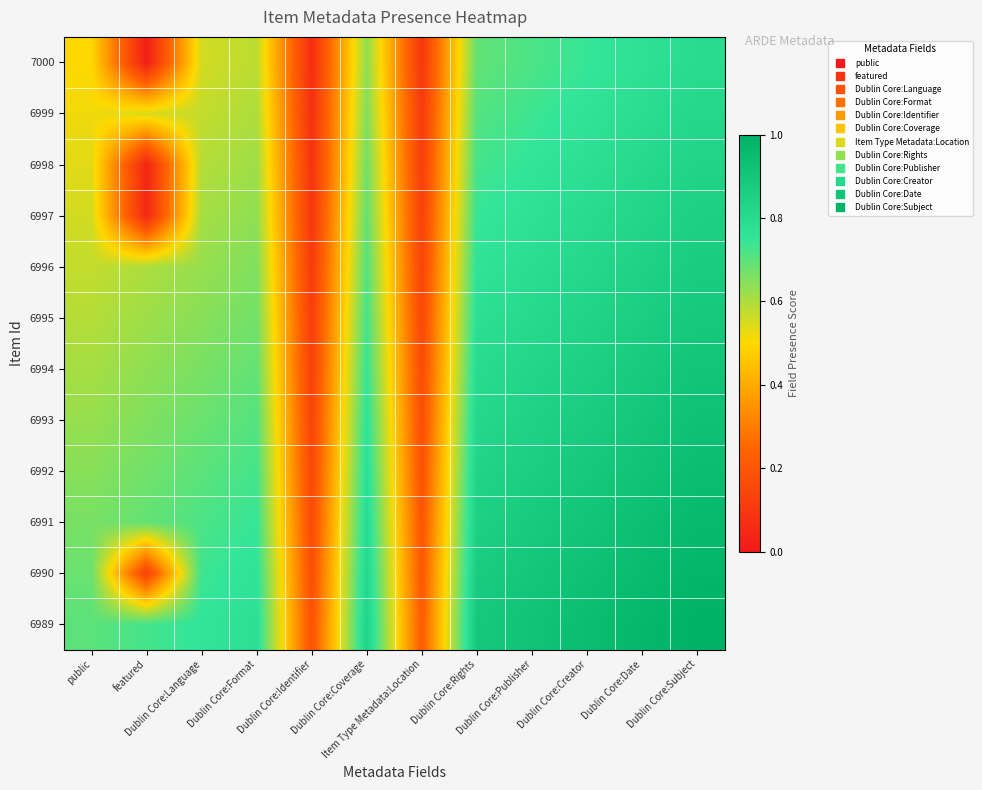

Reading left to right, extract all data points from this chart.

7000: public=0.5	featured=0.0	Dublin Core:Language=0.6	Dublin Core:Format=0.6	Dublin Core:Identifier=0.1	Dublin Core:Coverage=0.6	Item Type Metadata:Location=0.1	Dublin Core:Rights=0.7	Dublin Core:Publisher=0.7	Dublin Core:Creator=0.7	Dublin Core:Date=0.8	Dublin Core:Subject=0.8
6999: public=0.5	featured=0.5	Dublin Core:Language=0.6	Dublin Core:Format=0.6	Dublin Core:Identifier=0.1	Dublin Core:Coverage=0.7	Item Type Metadata:Location=0.1	Dublin Core:Rights=0.7	Dublin Core:Publisher=0.7	Dublin Core:Creator=0.8	Dublin Core:Date=0.8	Dublin Core:Subject=0.8
6998: public=0.5	featured=0.0	Dublin Core:Language=0.6	Dublin Core:Format=0.6	Dublin Core:Identifier=0.1	Dublin Core:Coverage=0.7	Item Type Metadata:Location=0.1	Dublin Core:Rights=0.7	Dublin Core:Publisher=0.8	Dublin Core:Creator=0.8	Dublin Core:Date=0.8	Dublin Core:Subject=0.8
6997: public=0.6	featured=0.0	Dublin Core:Language=0.6	Dublin Core:Format=0.6	Dublin Core:Identifier=0.1	Dublin Core:Coverage=0.7	Item Type Metadata:Location=0.1	Dublin Core:Rights=0.7	Dublin Core:Publisher=0.8	Dublin Core:Creator=0.8	Dublin Core:Date=0.8	Dublin Core:Subject=0.9
6996: public=0.6	featured=0.6	Dublin Core:Language=0.6	Dublin Core:Format=0.7	Dublin Core:Identifier=0.1	Dublin Core:Coverage=0.7	Item Type Metadata:Location=0.1	Dublin Core:Rights=0.8	Dublin Core:Publisher=0.8	Dublin Core:Creator=0.8	Dublin Core:Date=0.8	Dublin Core:Subject=0.9
6995: public=0.6	featured=0.6	Dublin Core:Language=0.6	Dublin Core:Format=0.7	Dublin Core:Identifier=0.1	Dublin Core:Coverage=0.7	Item Type Metadata:Location=0.2	Dublin Core:Rights=0.8	Dublin Core:Publisher=0.8	Dublin Core:Creator=0.8	Dublin Core:Date=0.9	Dublin Core:Subject=0.9
6994: public=0.6	featured=0.6	Dublin Core:Language=0.7	Dublin Core:Format=0.7	Dublin Core:Identifier=0.1	Dublin Core:Coverage=0.7	Item Type Metadata:Location=0.2	Dublin Core:Rights=0.8	Dublin Core:Publisher=0.8	Dublin Core:Creator=0.9	Dublin Core:Date=0.9	Dublin Core:Subject=0.9
6993: public=0.6	featured=0.7	Dublin Core:Language=0.7	Dublin Core:Format=0.7	Dublin Core:Identifier=0.1	Dublin Core:Coverage=0.8	Item Type Metadata:Location=0.2	Dublin Core:Rights=0.8	Dublin Core:Publisher=0.8	Dublin Core:Creator=0.9	Dublin Core:Date=0.9	Dublin Core:Subject=0.9
6992: public=0.6	featured=0.7	Dublin Core:Language=0.7	Dublin Core:Format=0.7	Dublin Core:Identifier=0.2	Dublin Core:Coverage=0.8	Item Type Metadata:Location=0.2	Dublin Core:Rights=0.8	Dublin Core:Publisher=0.9	Dublin Core:Creator=0.9	Dublin Core:Date=0.9	Dublin Core:Subject=0.9
6991: public=0.7	featured=0.7	Dublin Core:Language=0.7	Dublin Core:Format=0.7	Dublin Core:Identifier=0.2	Dublin Core:Coverage=0.8	Item Type Metadata:Location=0.2	Dublin Core:Rights=0.9	Dublin Core:Publisher=0.9	Dublin Core:Creator=0.9	Dublin Core:Date=0.9	Dublin Core:Subject=1.0
6990: public=0.7	featured=0.1	Dublin Core:Language=0.7	Dublin Core:Format=0.8	Dublin Core:Identifier=0.2	Dublin Core:Coverage=0.8	Item Type Metadata:Location=0.2	Dublin Core:Rights=0.9	Dublin Core:Publisher=0.9	Dublin Core:Creator=0.9	Dublin Core:Date=1.0	Dublin Core:Subject=1.0
6989: public=0.7	featured=0.7	Dublin Core:Language=0.8	Dublin Core:Format=0.8	Dublin Core:Identifier=0.2	Dublin Core:Coverage=0.8	Item Type Metadata:Location=0.2	Dublin Core:Rights=0.9	Dublin Core:Publisher=0.9	Dublin Core:Creator=0.9	Dublin Core:Date=1.0	Dublin Core:Subject=1.0